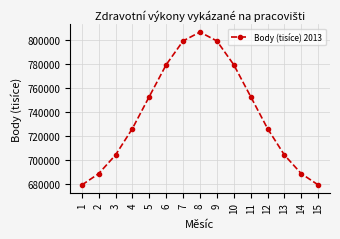

Read the value at 14.

688661